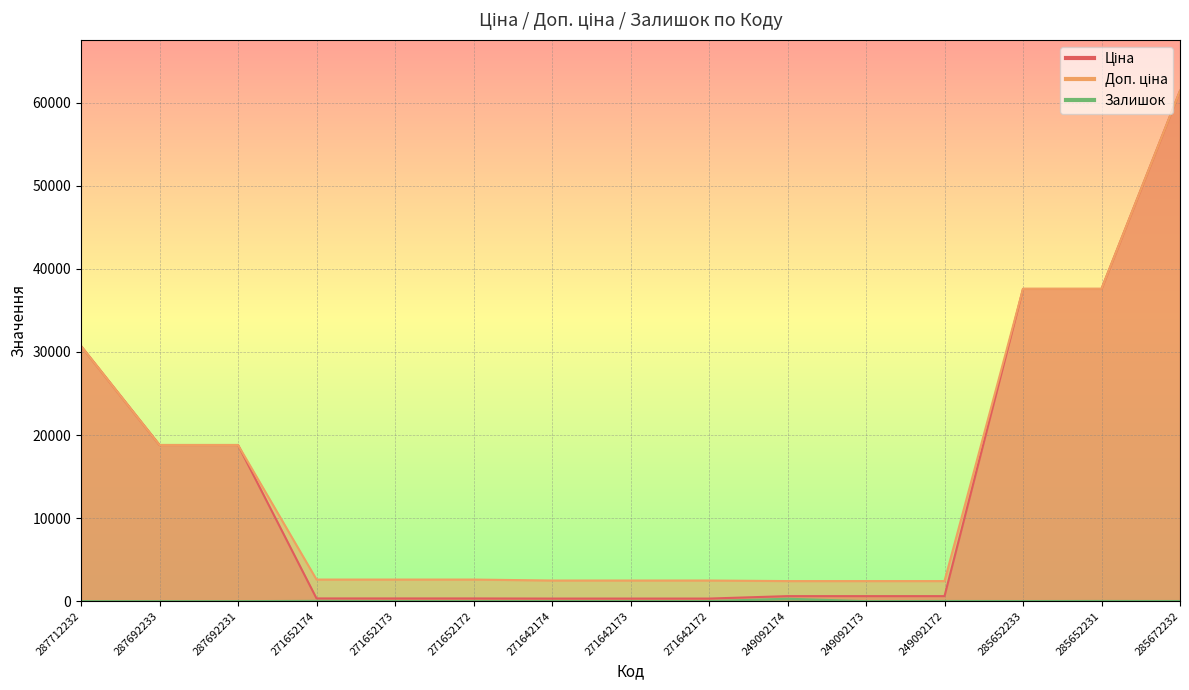

What is the highest value of the Залишок series?

288.0